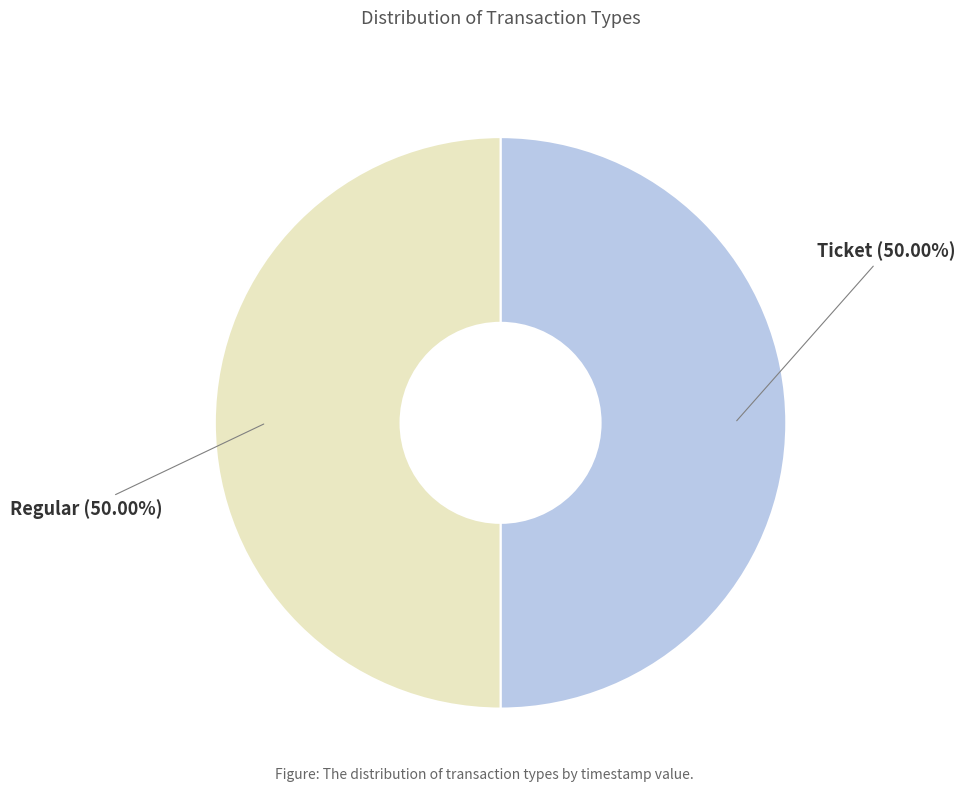

Is the sum of Ticket and Regular greater than half?

Yes